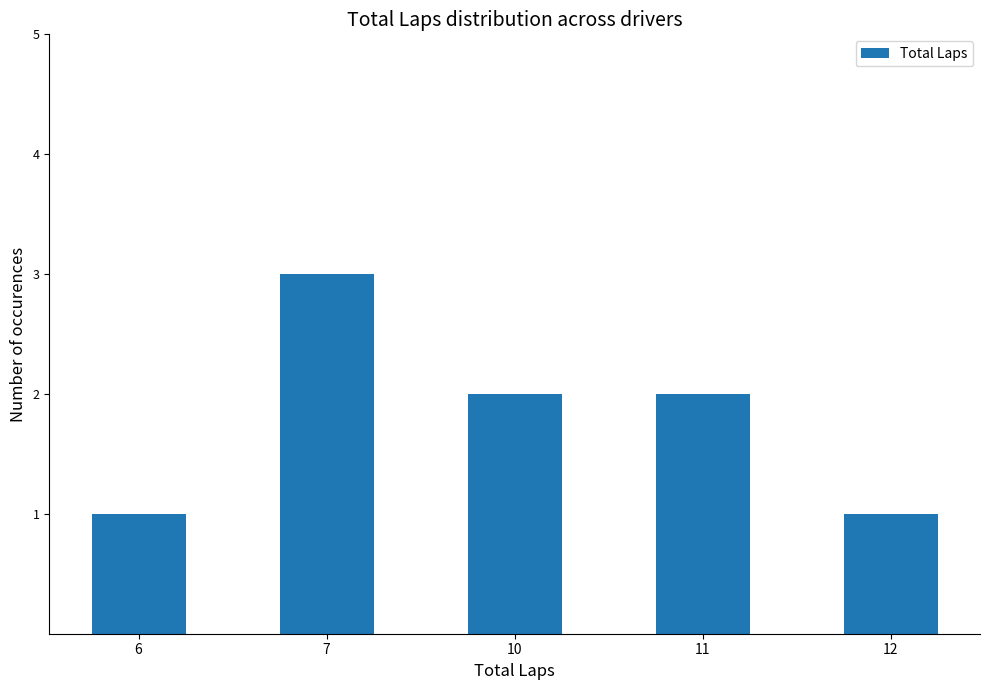

What is the sum of the values at 7 and 6?

4